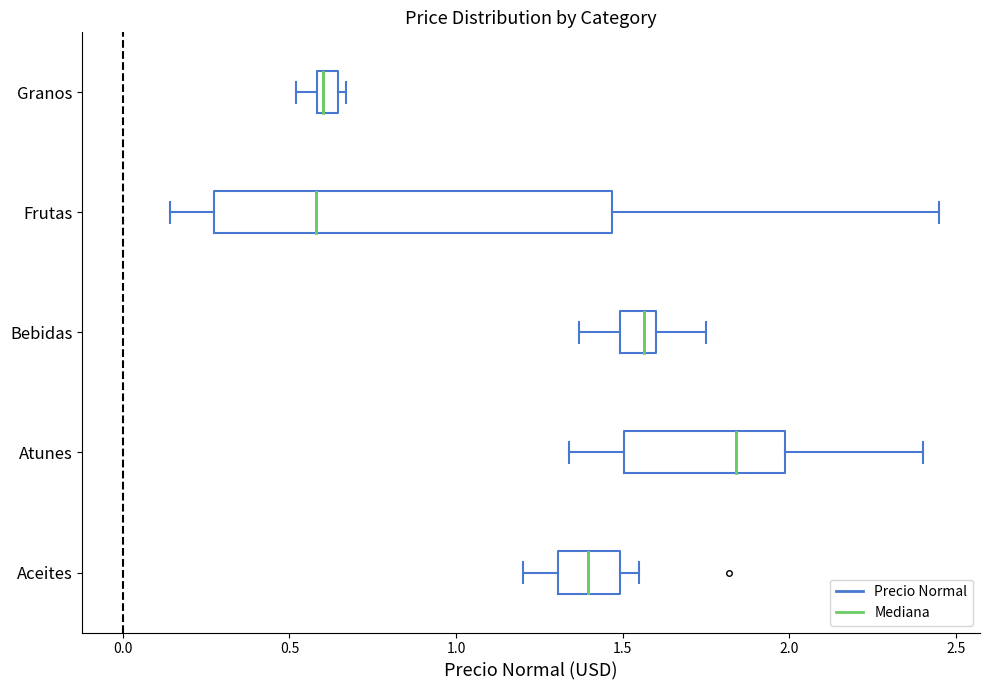

Which box is the widest, from its left edge to its right edge?

Frutas